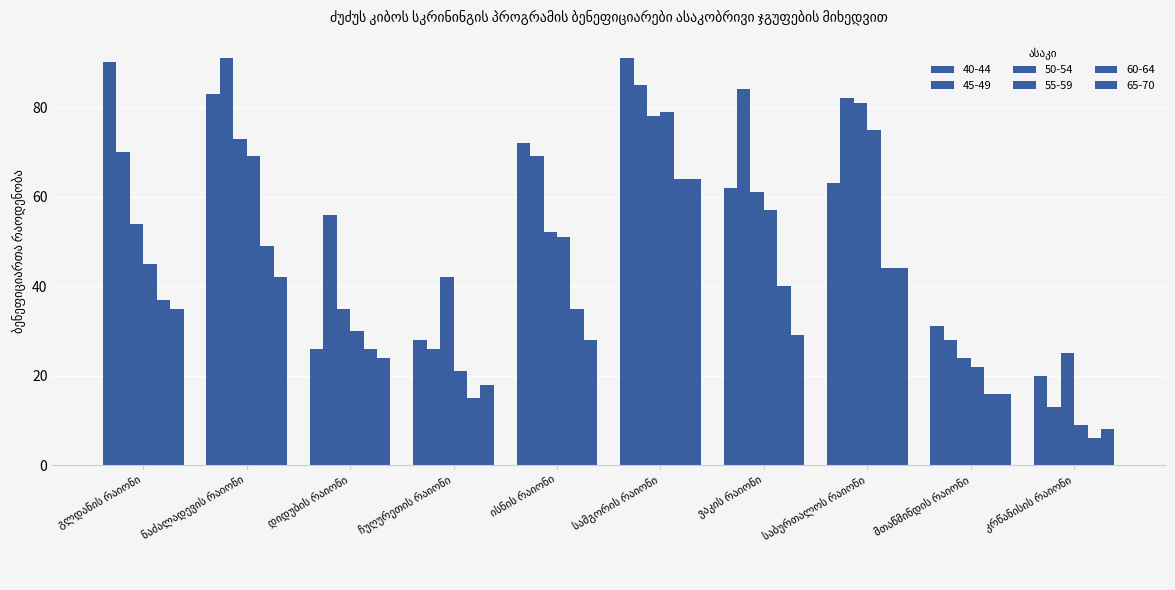

How many bars are there in each group?

6